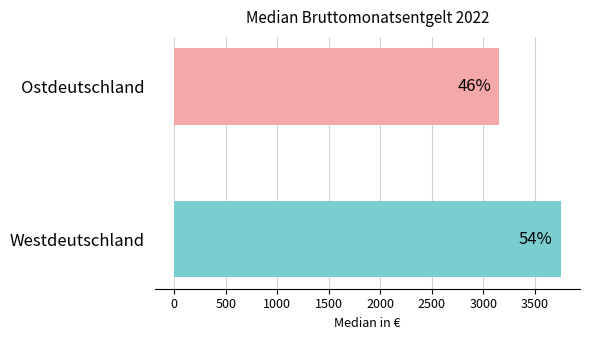

How many bars are there in total?

2